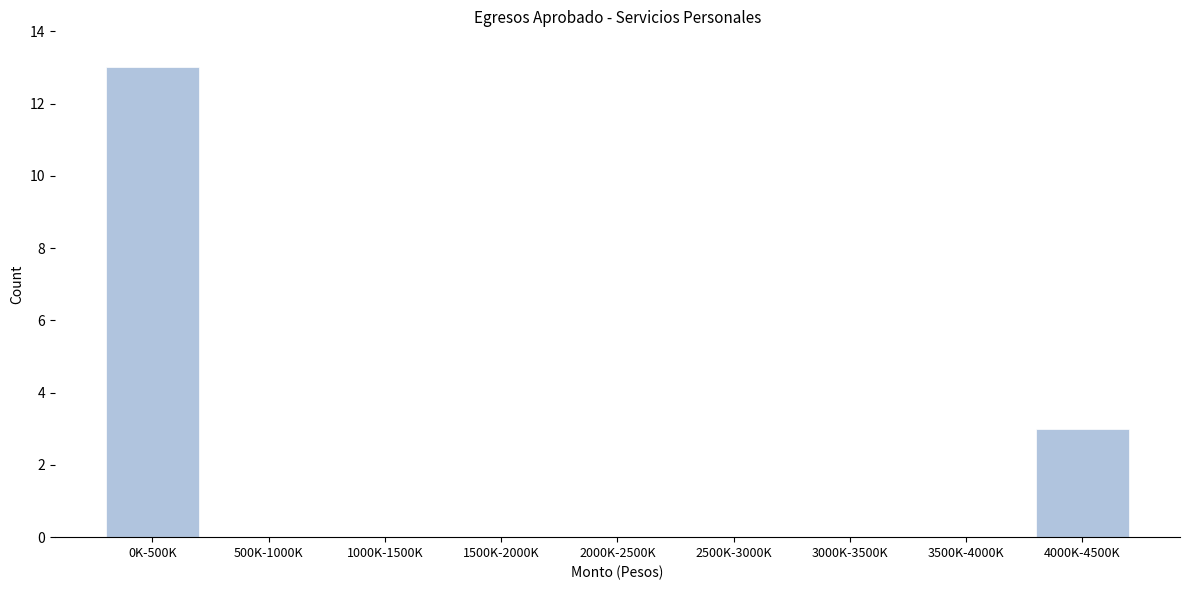

Reading left to right, what are all the values shown in this chart?

0K-500K=13	500K-1000K=0	1000K-1500K=0	1500K-2000K=0	2000K-2500K=0	2500K-3000K=0	3000K-3500K=0	3500K-4000K=0	4000K-4500K=3